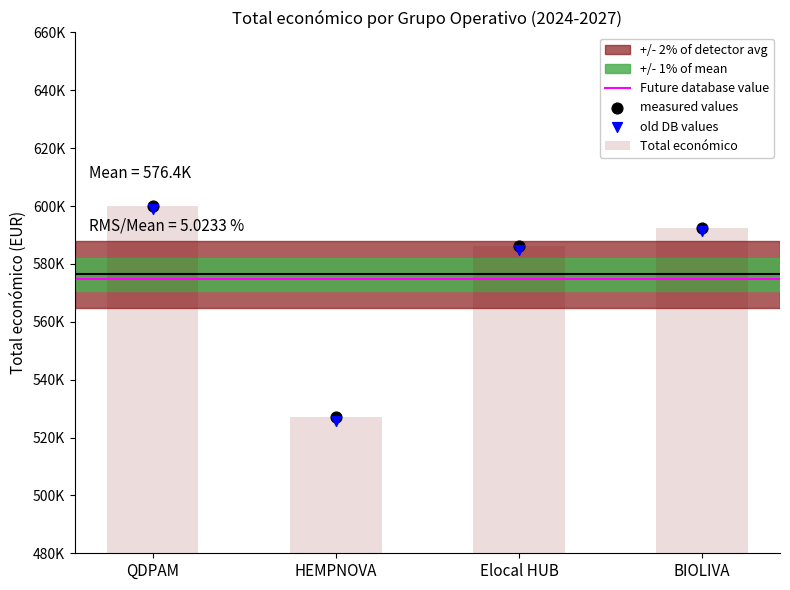

Which has a higher value, Elocal HUB or BIOLIVA?

BIOLIVA